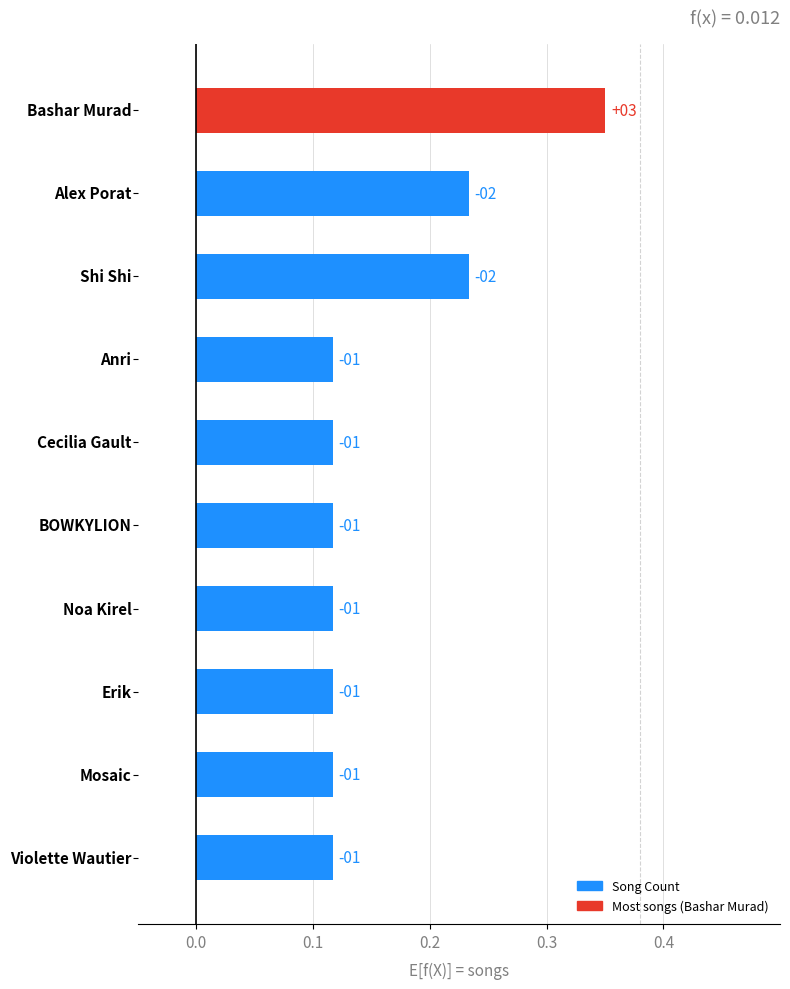

Are the bars horizontal?

Yes